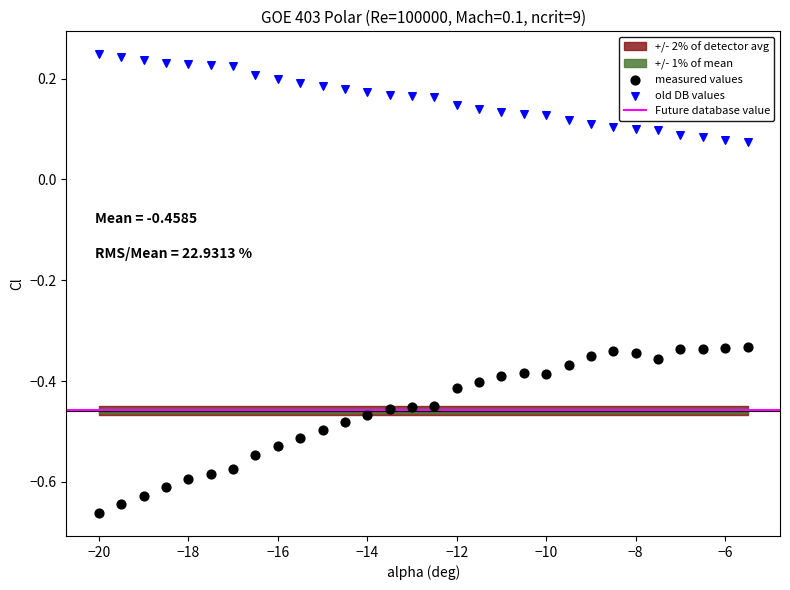

Across all data points, what is the range of Y values (max minus min)?

0.9